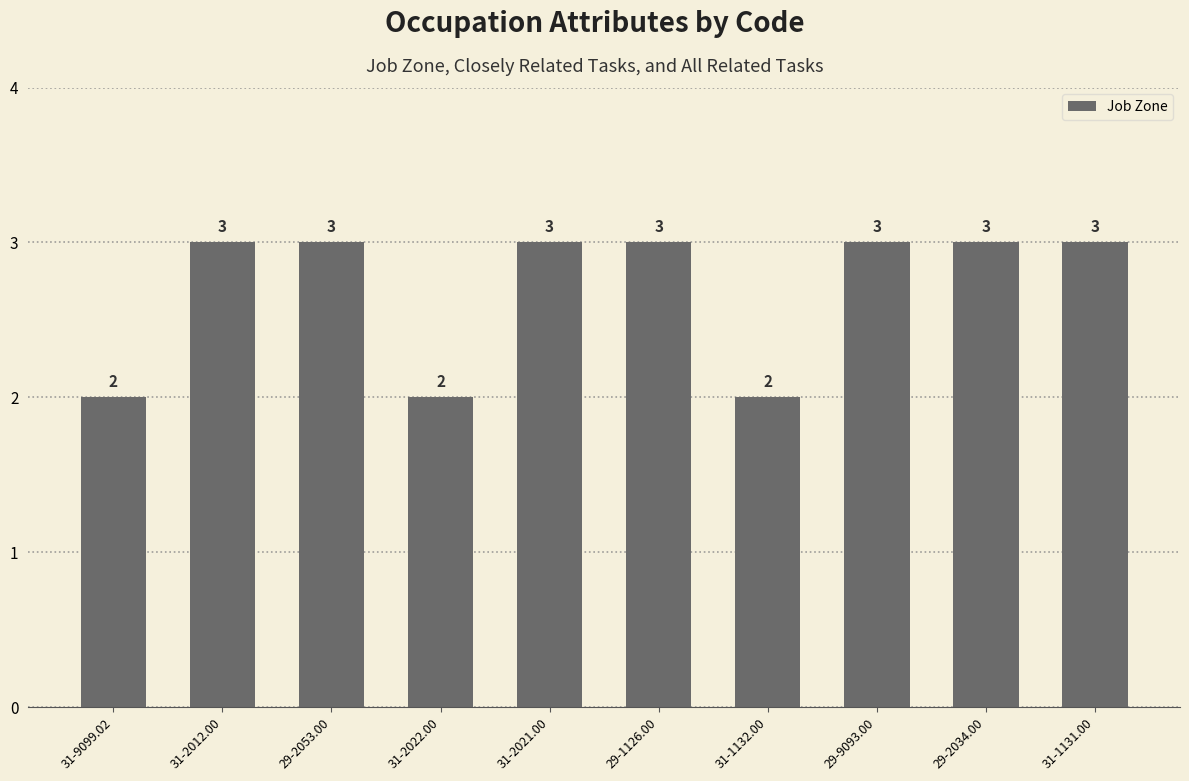

Is it true that the value at 31-2022.00 is 2?

True